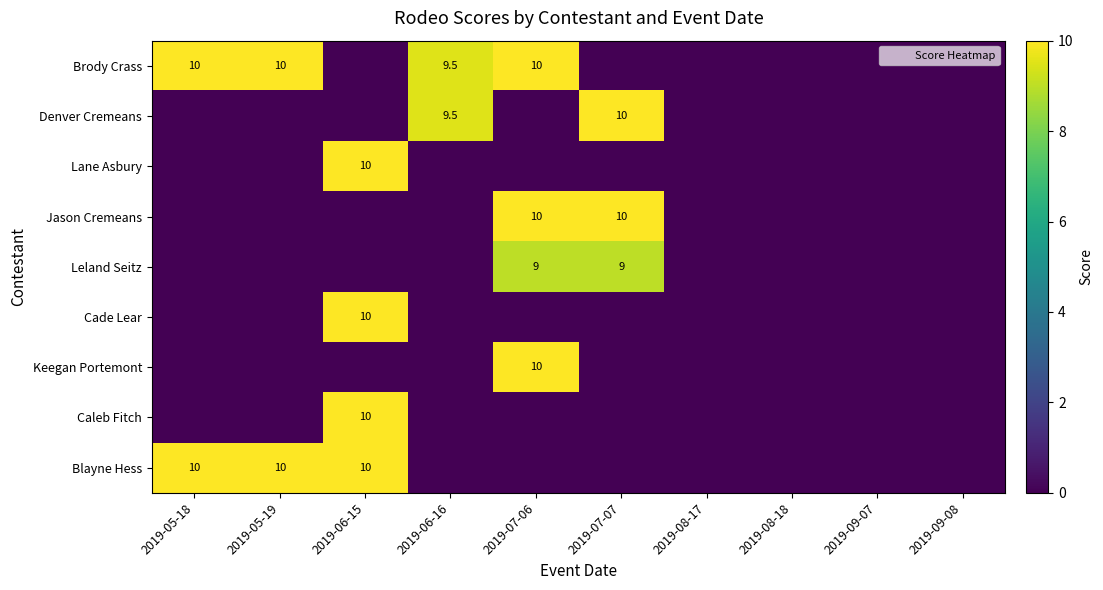

What is the average value of the Blayne Hess series?

3.0